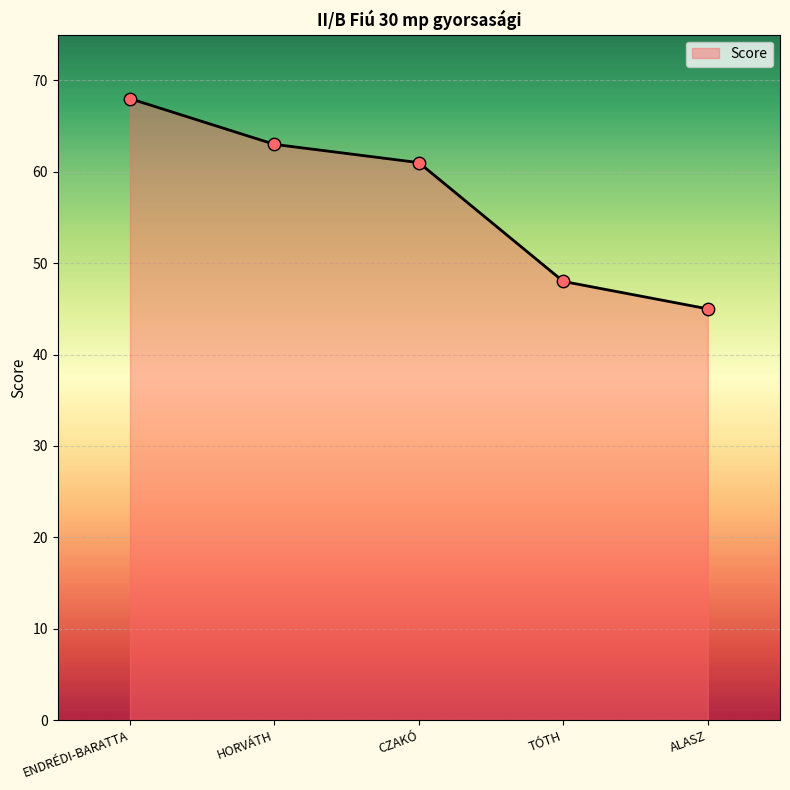

Between TÓTH and ALASZ, which is larger?

TÓTH